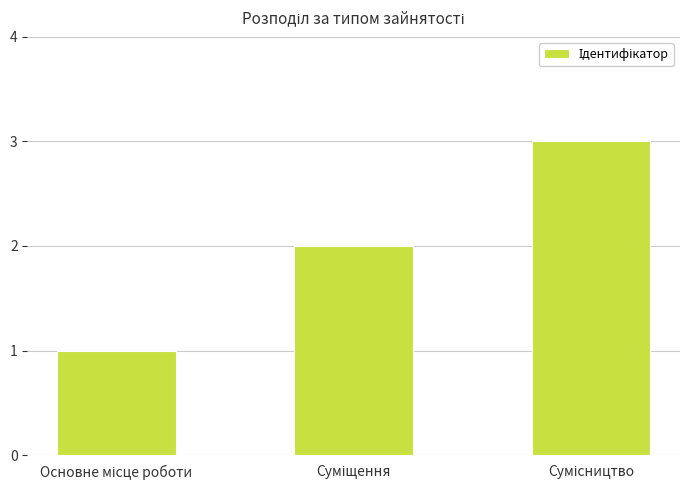

What is the difference between the maximum and minimum values?

2